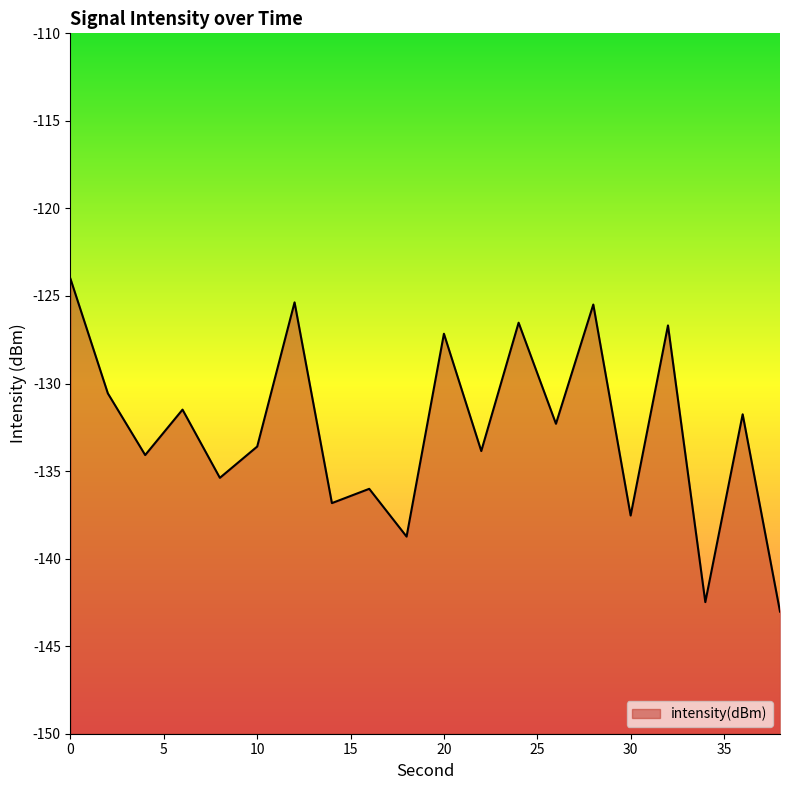

Reading left to right, list all the values displayed in this chart.

-124.0	-130.6	-134.1	-131.5	-135.4	-133.6	-125.4	-136.8	-136.0	-138.7	-127.2	-133.9	-126.5	-132.3	-125.5	-137.5	-126.7	-142.5	-131.8	-143.0